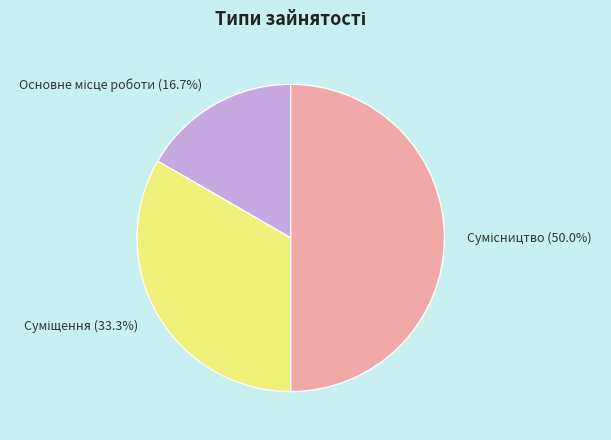

To the nearest percent, what is the difference between the largest and smallest slice percentages?

33%